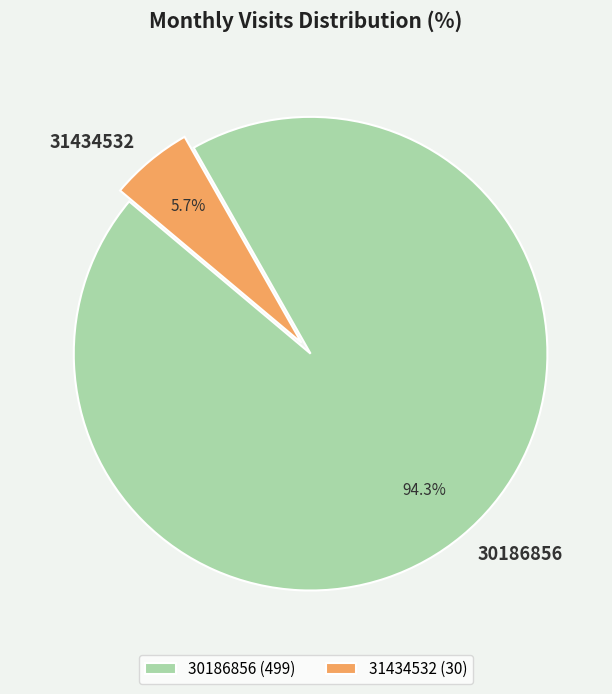

What is the majority slice?

30186856